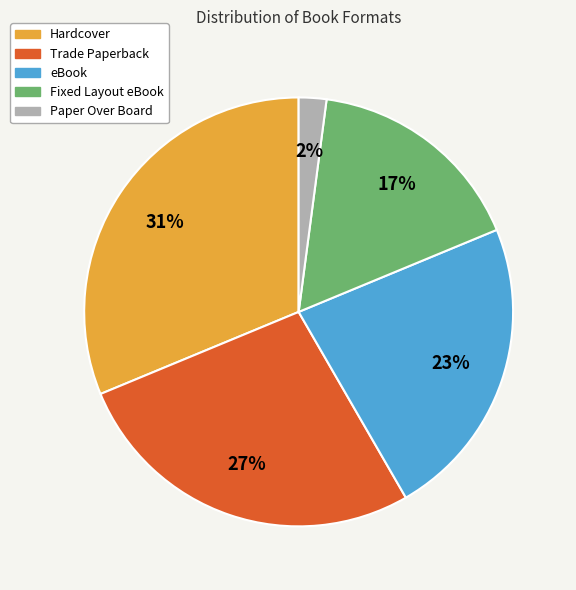

What is the smallest slice in the pie chart?

Paper Over Board